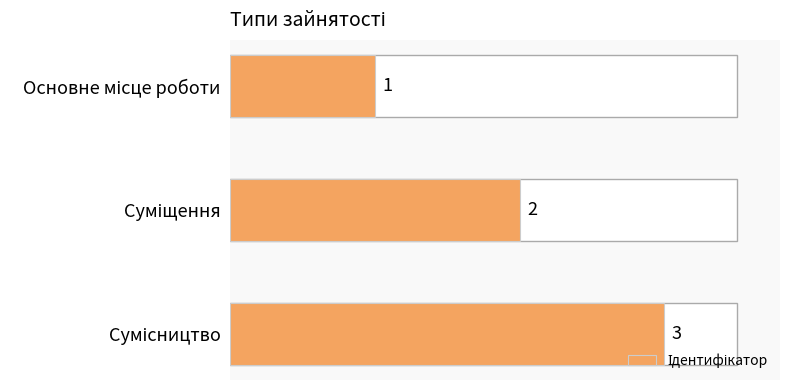

Does the chart contain stacked bars?

No